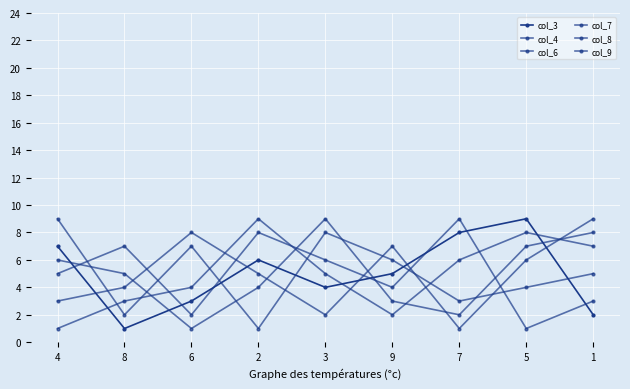

How many data points does each series have?

9